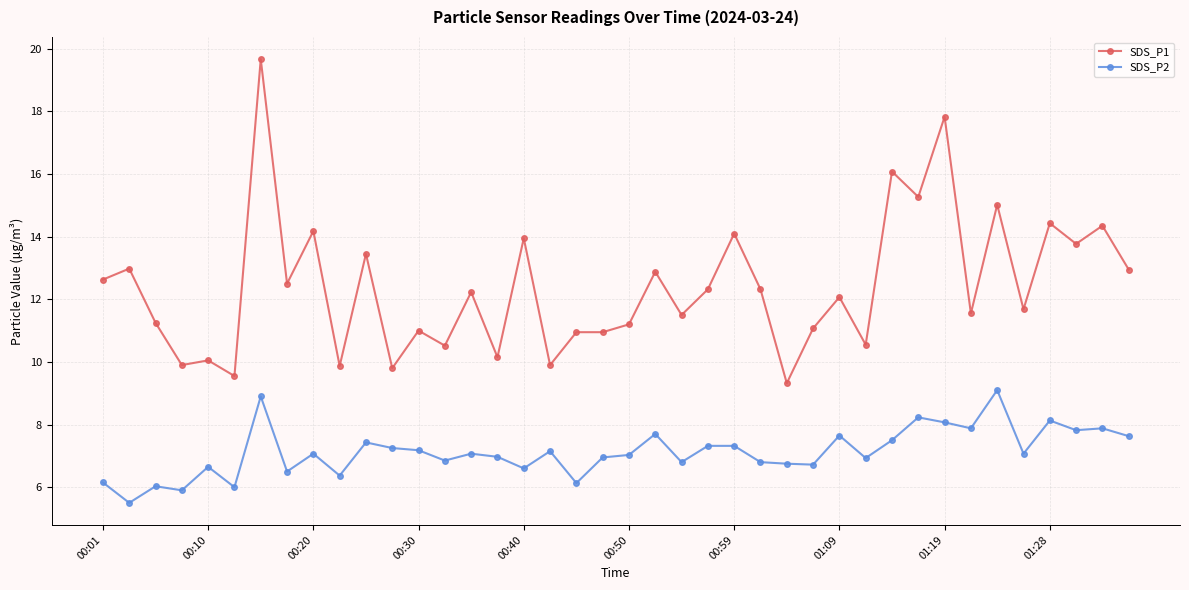

What is the smallest value displayed?

5.5